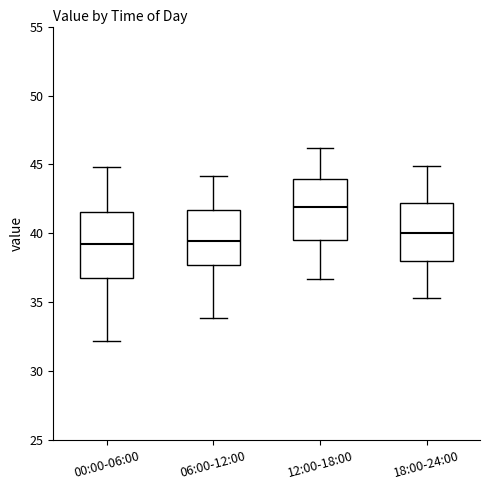

Where is the upper edge of the box for 12:00-18:00 on the y-axis? The values are not printed on the chart, so give them approximately, as read against the axis.

44.0